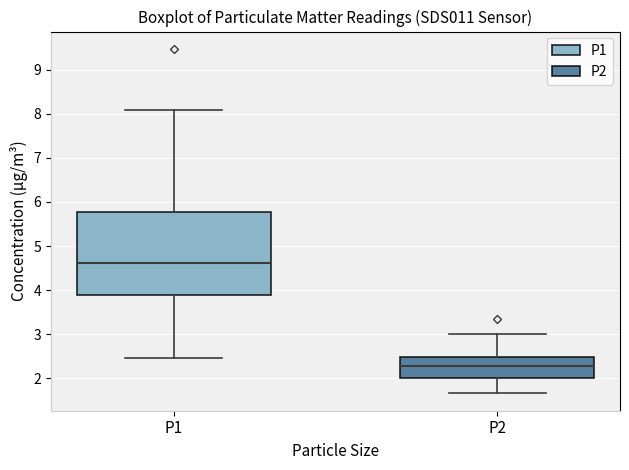

Comparing the boxes themselves (not the whiskers), which one is the tallest?

P1